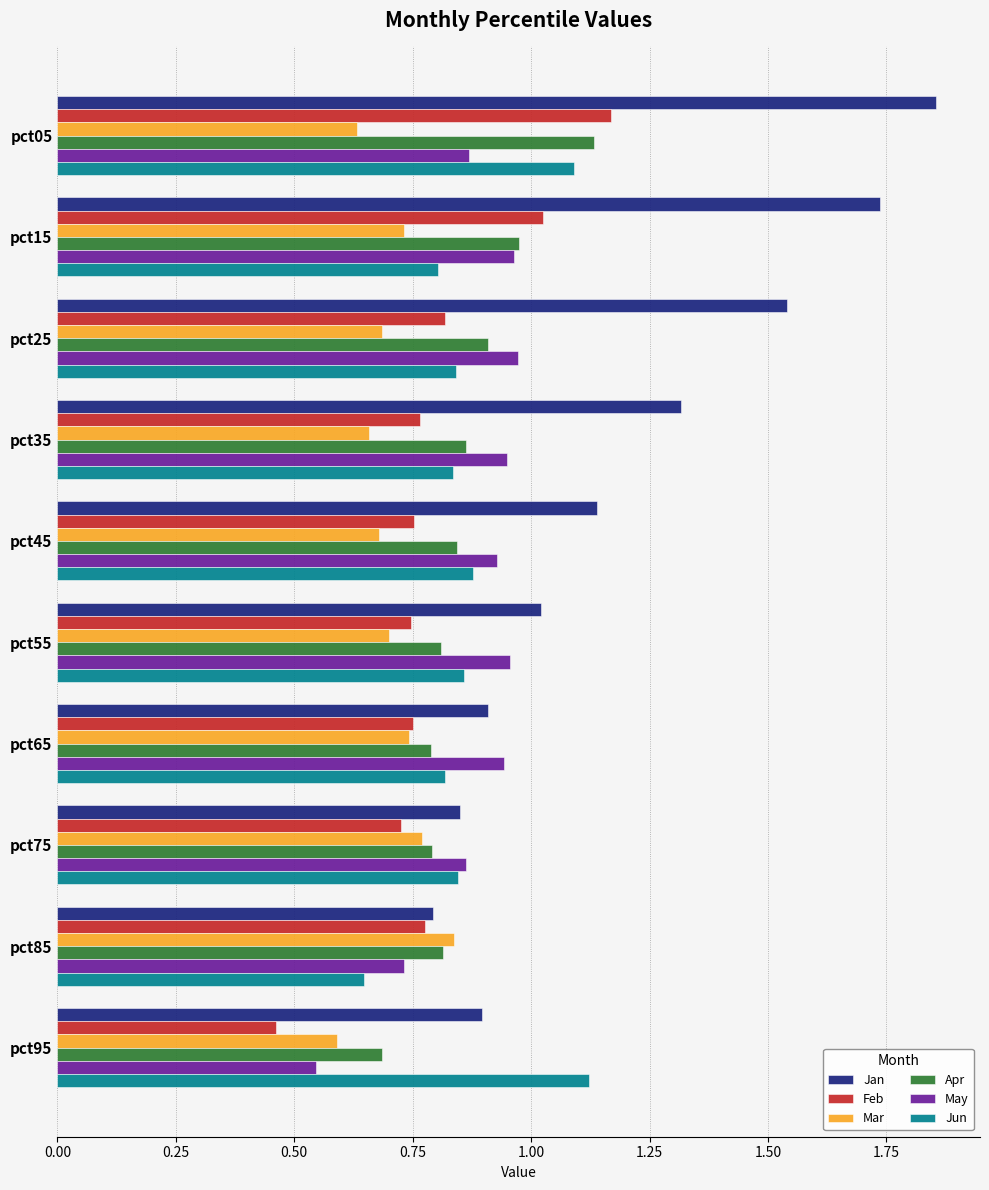

At which label does Jan reach its minimum?

pct85